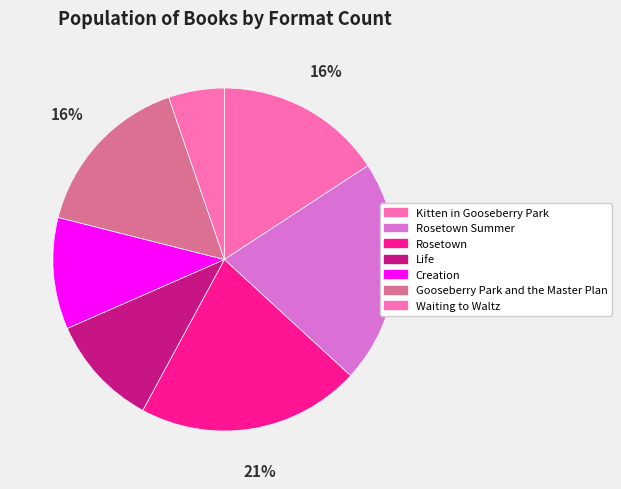

Does any single category account for the majority?

No